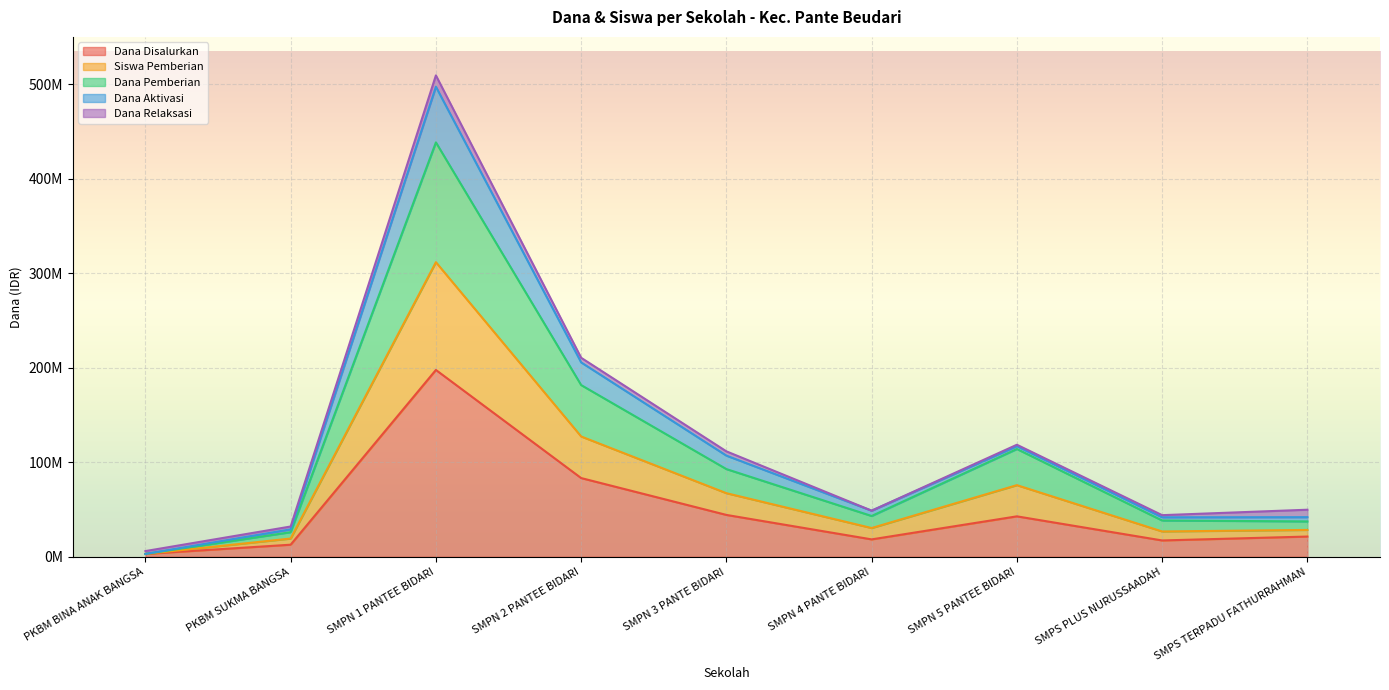

What is the greatest value displayed?

509250000